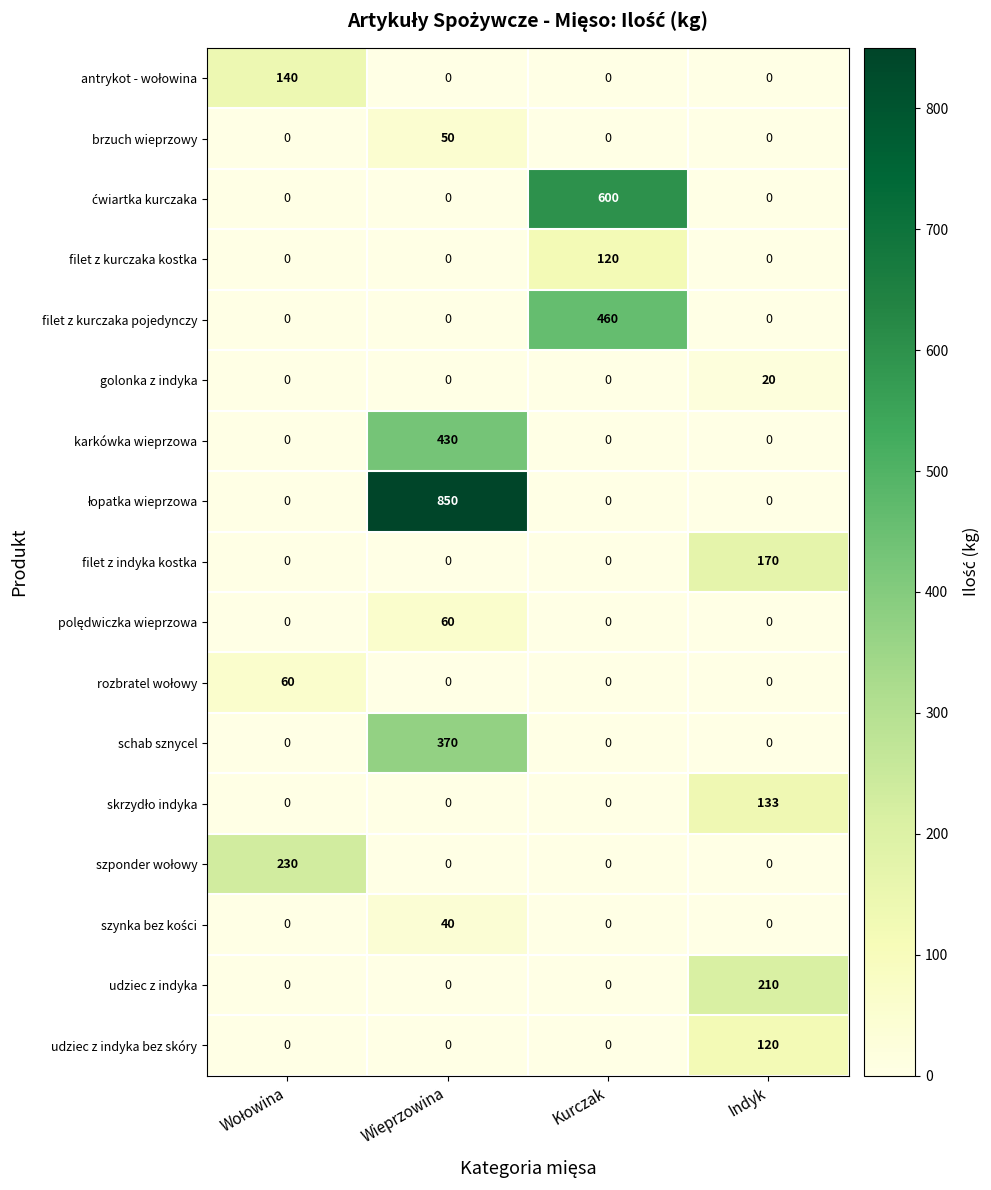

Which category has the highest value across all series?

Wieprzowina